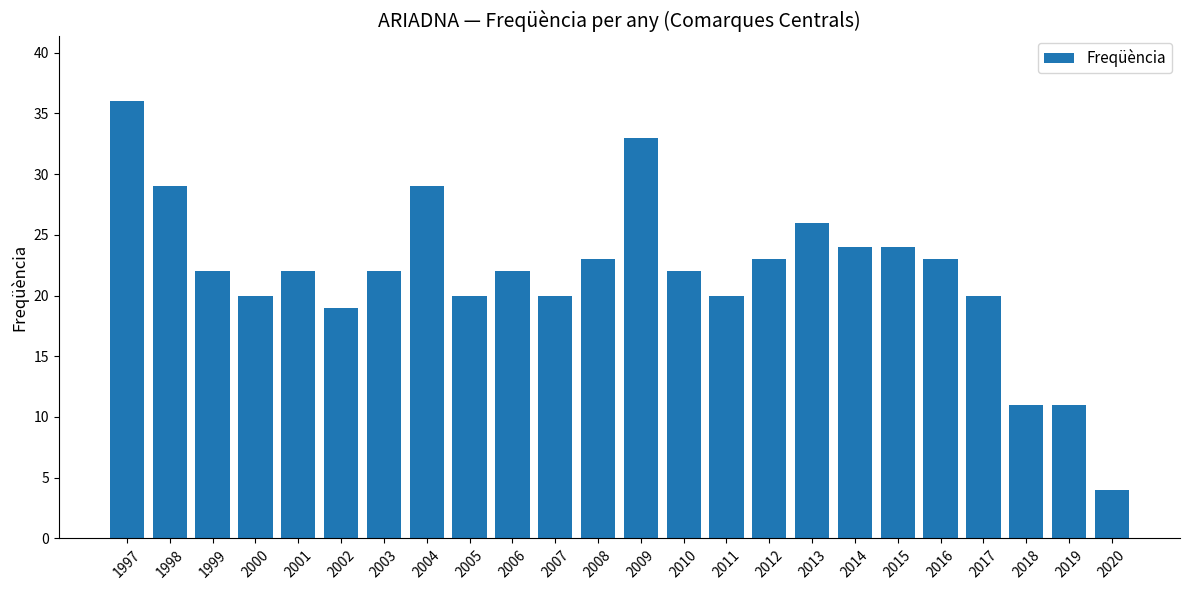

What is the value of the 10th bar from the left?

22